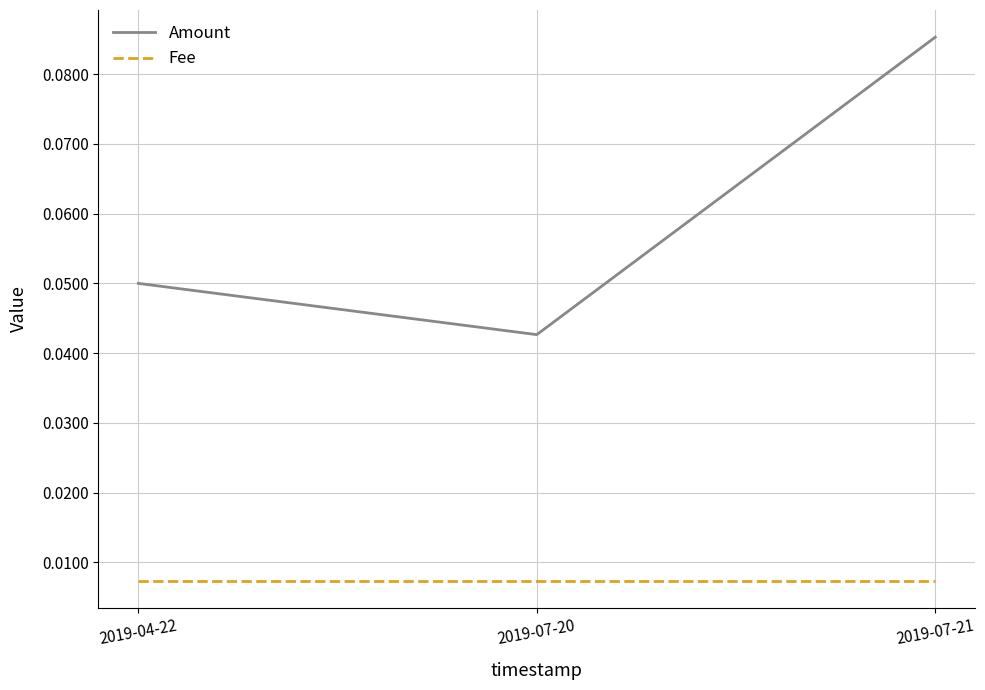

At how many categories does at least one series exceed 0?

3